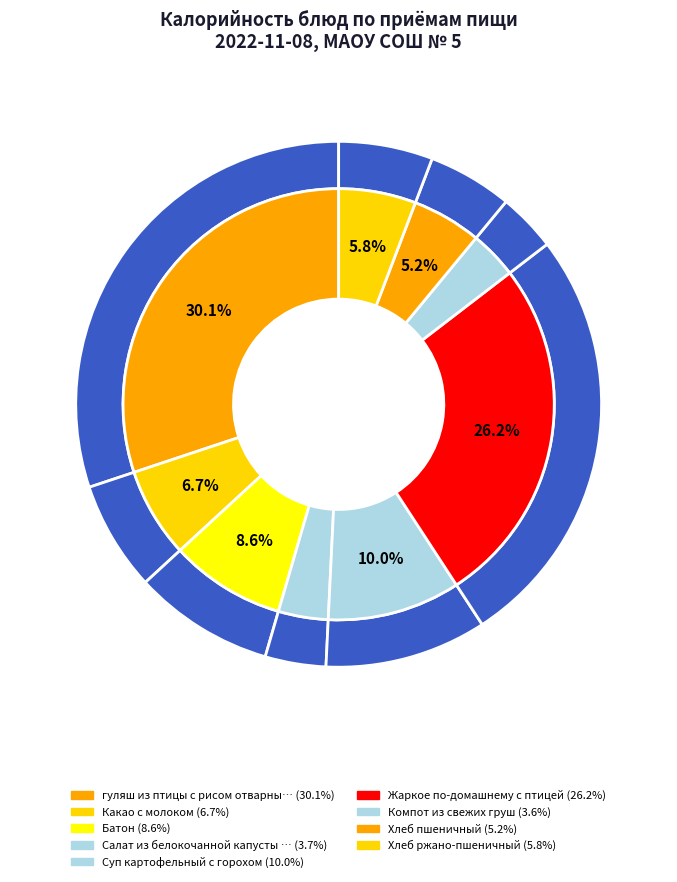

Count the number of slices in the pie.

9